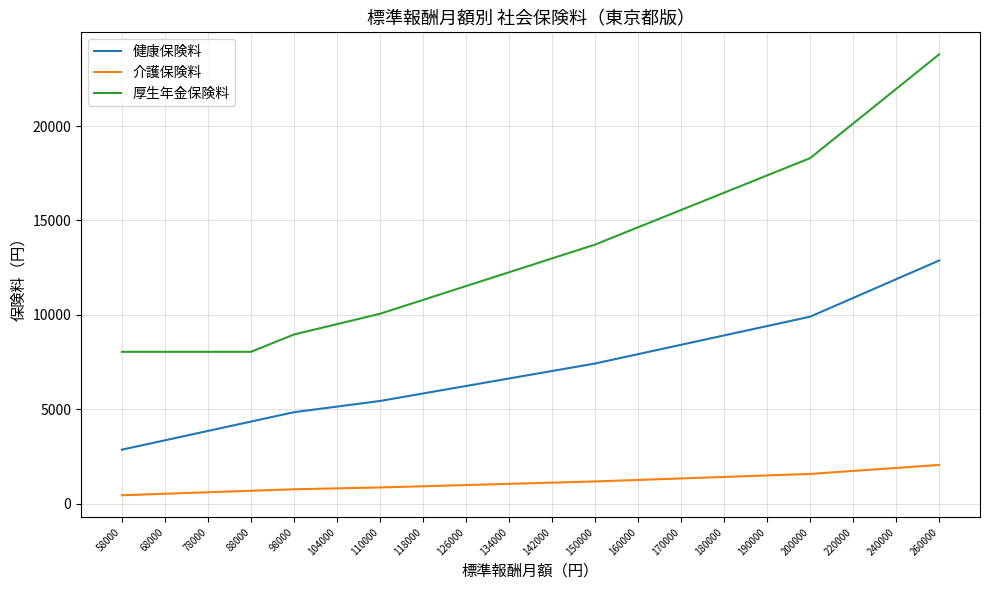

What is the highest value of the 厚生年金保険料 series?

23790